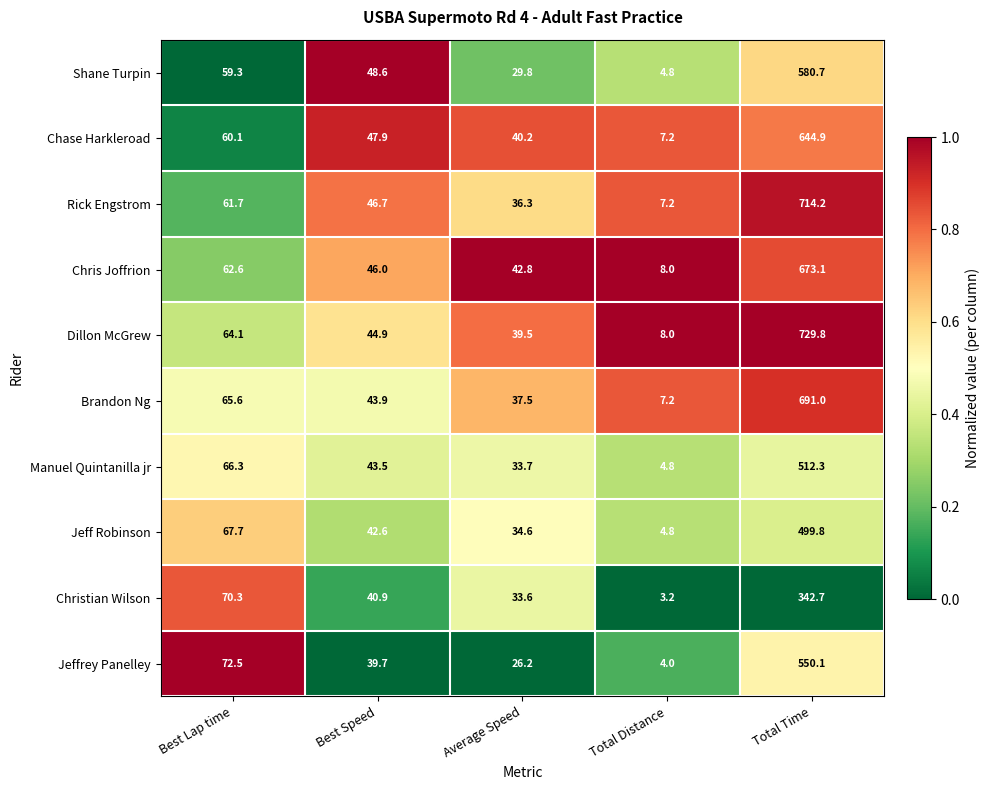

Which series has the widest spread of values?

Dillon McGrew